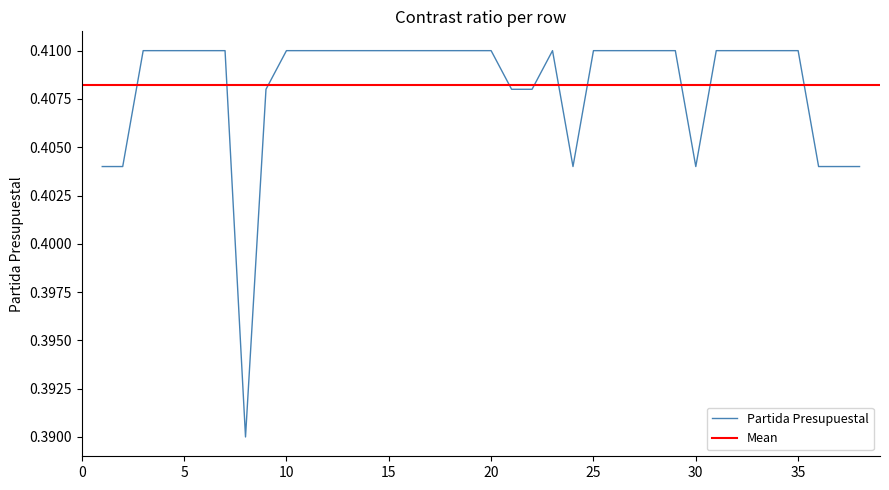

List the labels in order of value, largest first.

3, 4, 5, 6, 7, 10, 11, 12, 13, 14, 15, 16, 17, 18, 19, 20, 23, 25, 26, 27, 28, 29, 31, 32, 33, 34, 35, 9, 21, 22, 1, 2, 24, 30, 36, 37, 38, 8